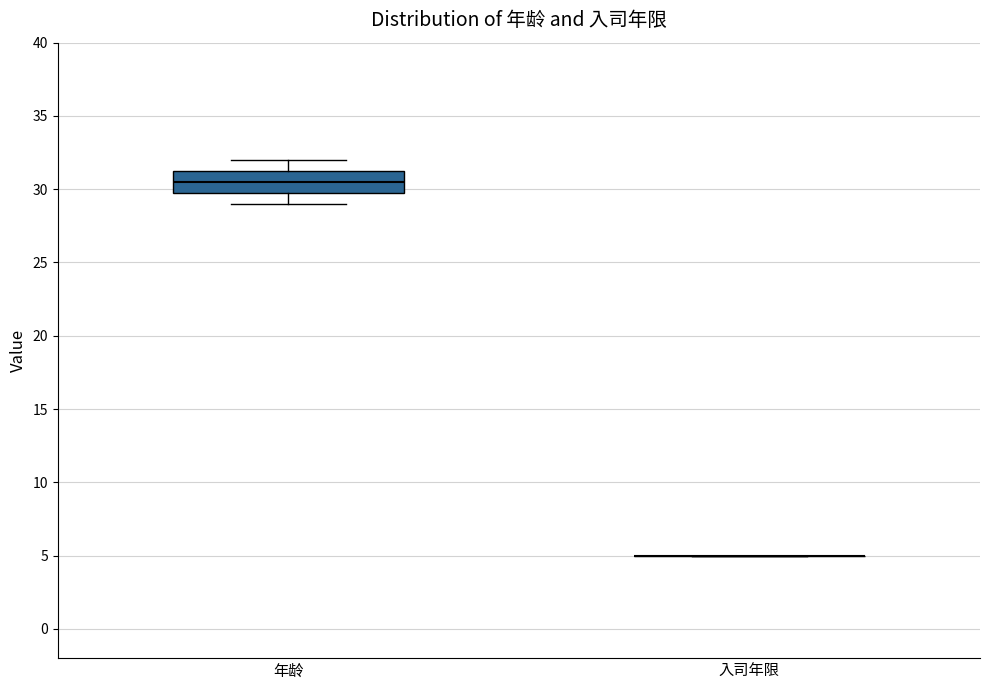

Which box is the tallest, from its lower edge to its upper edge?

年龄